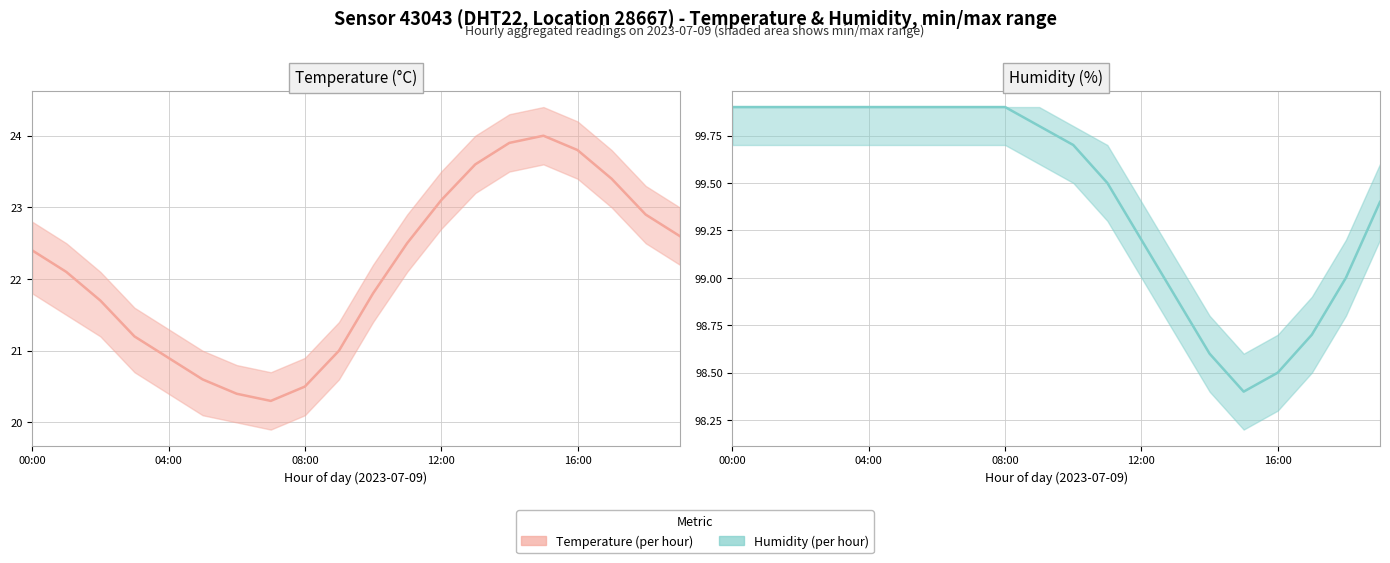

What is the difference between the highest and lowest values at 11?

77.0